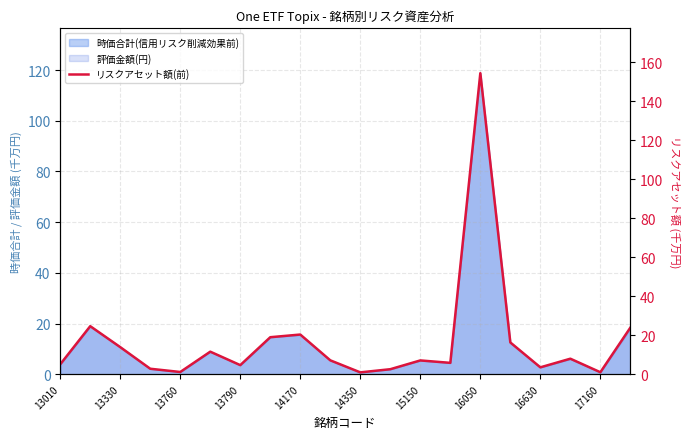

How many lines are shown in the chart?

1